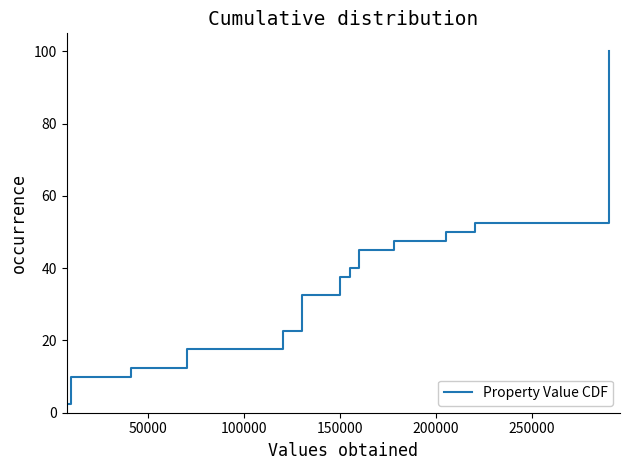

The chart shows a value of 23.3 at 33. True or false?

False